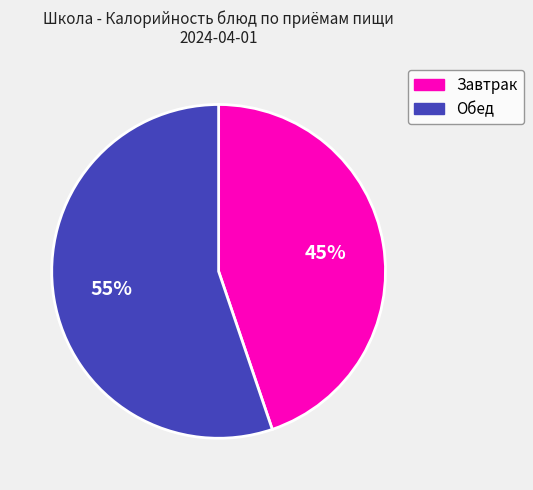

To the nearest percent, what is the average slice percentage?

50%